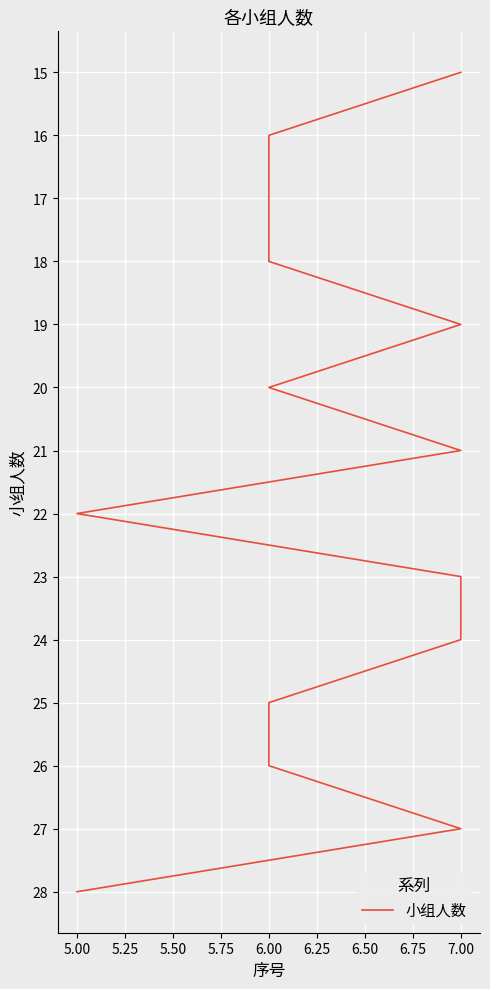

Does the chart display data point markers on the line(s)?

No